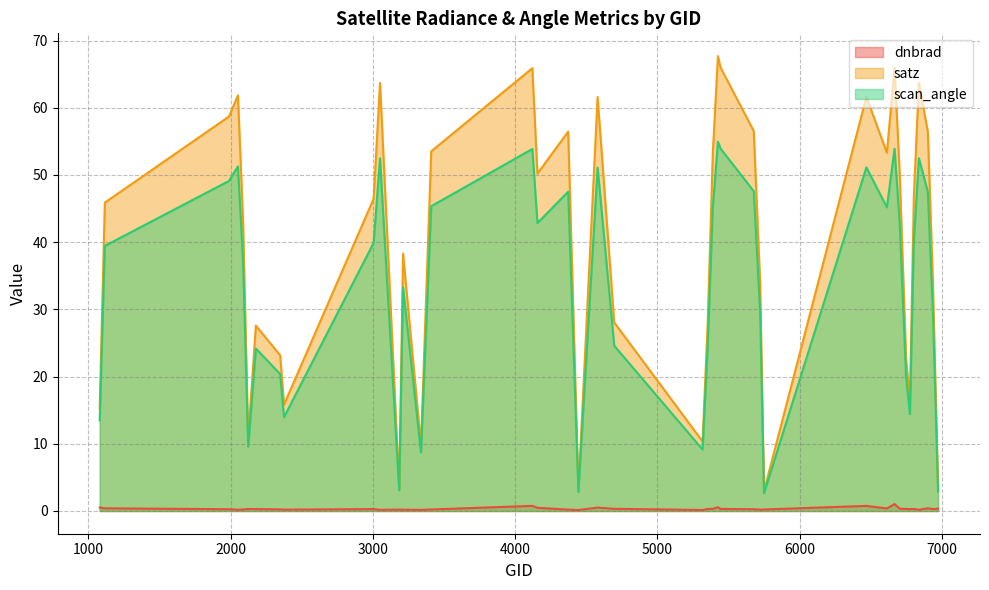

How many data points in satz are less than 46?

20